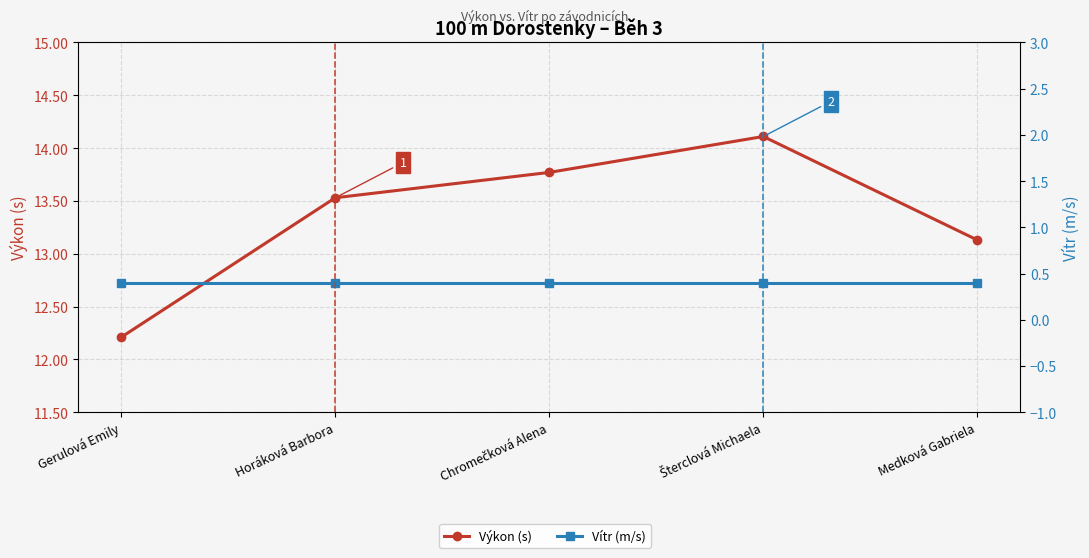

True or false: Vítr (m/s) and Výkon (s) intersect in this chart.

False